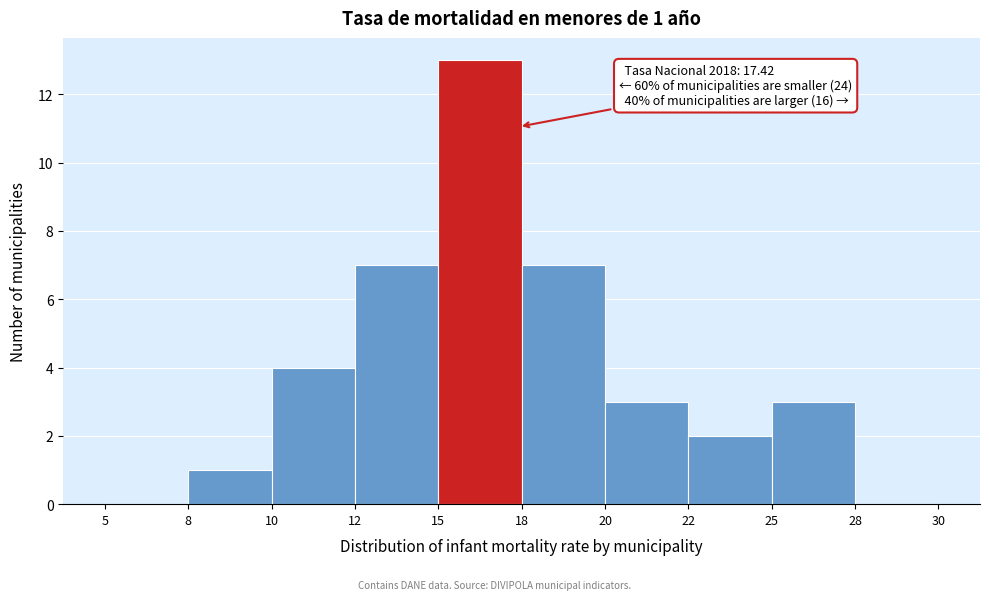

Reading left to right, what are all the values shown in this chart?

5=0	8=1	10=4	12=7	15=13	18=7	20=3	22=2	25=3	28=0